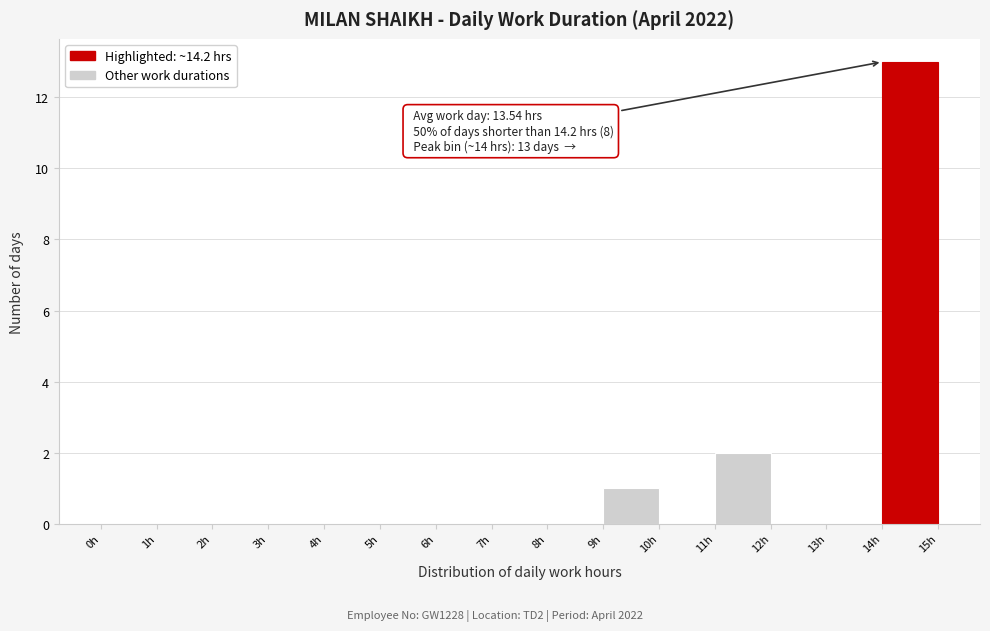

Which range on the x-axis has the tallest bar?

14 to 15